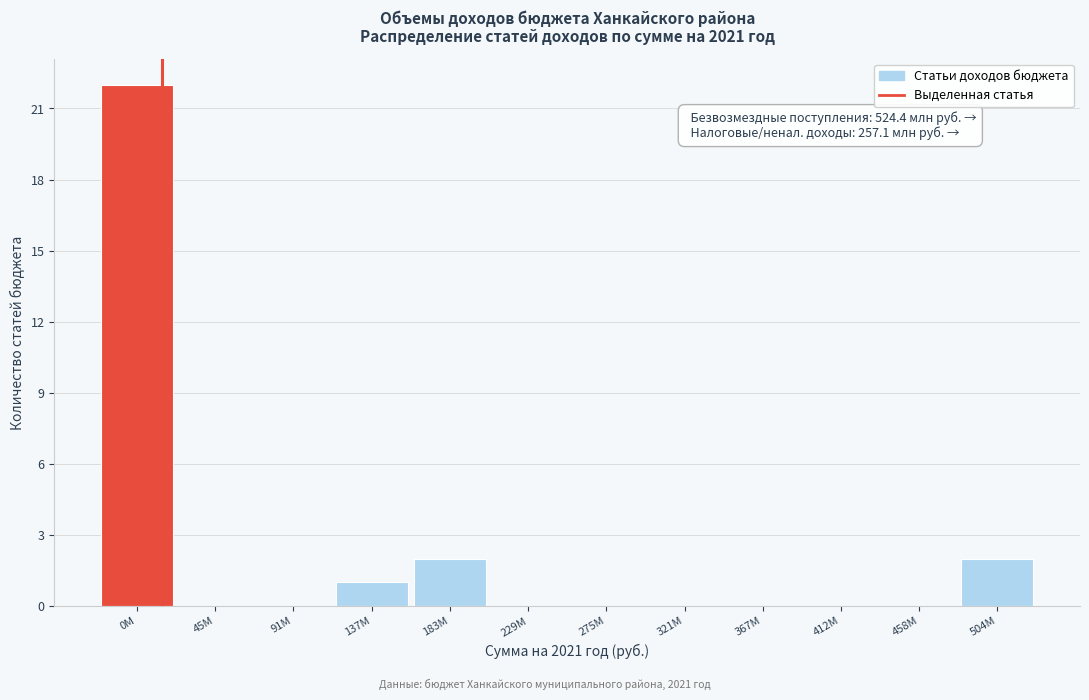

Reading left to right, list all the values displayed in this chart.

0M=22	45M=0	91M=0	137M=1	183M=2	229M=0	275M=0	321M=0	367M=0	412M=0	458M=0	504M=2